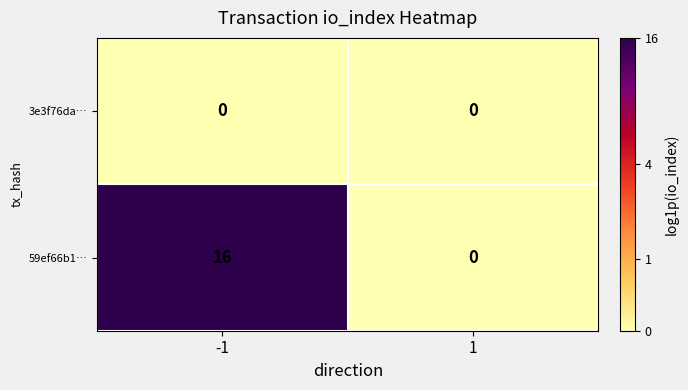

Count the number of data series in this chart.

2